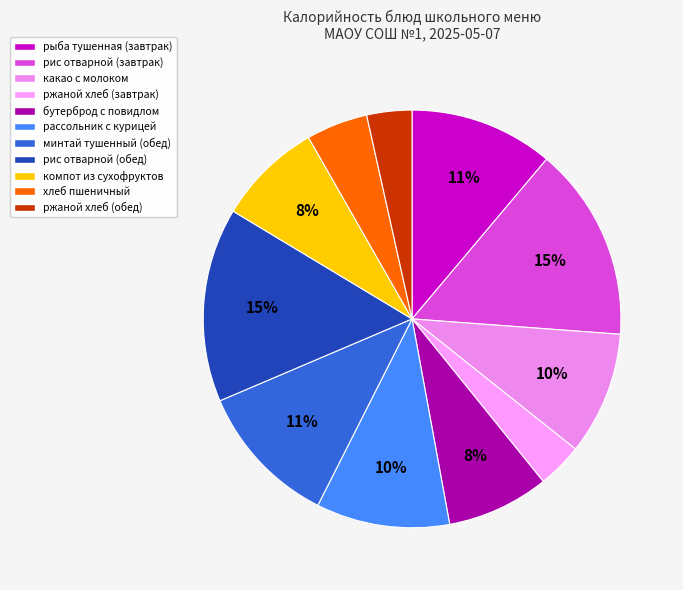

Which slice is the smallest?

ржаной (завтрак)